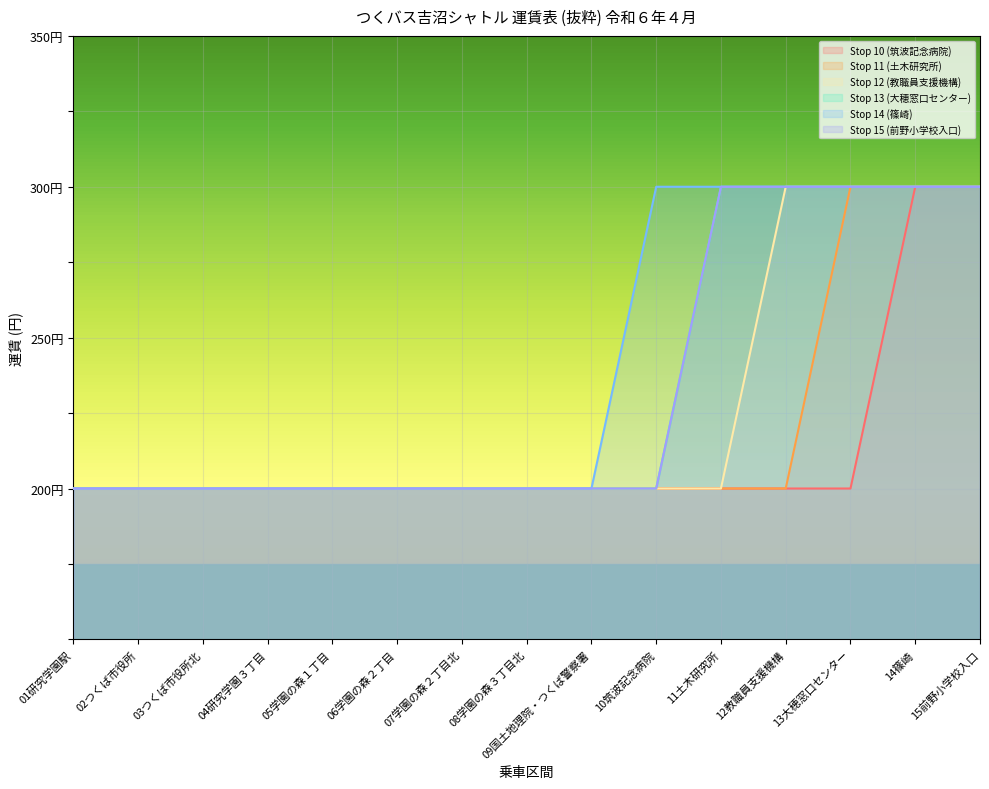

At how many categories does at least one series exceed 299?

6